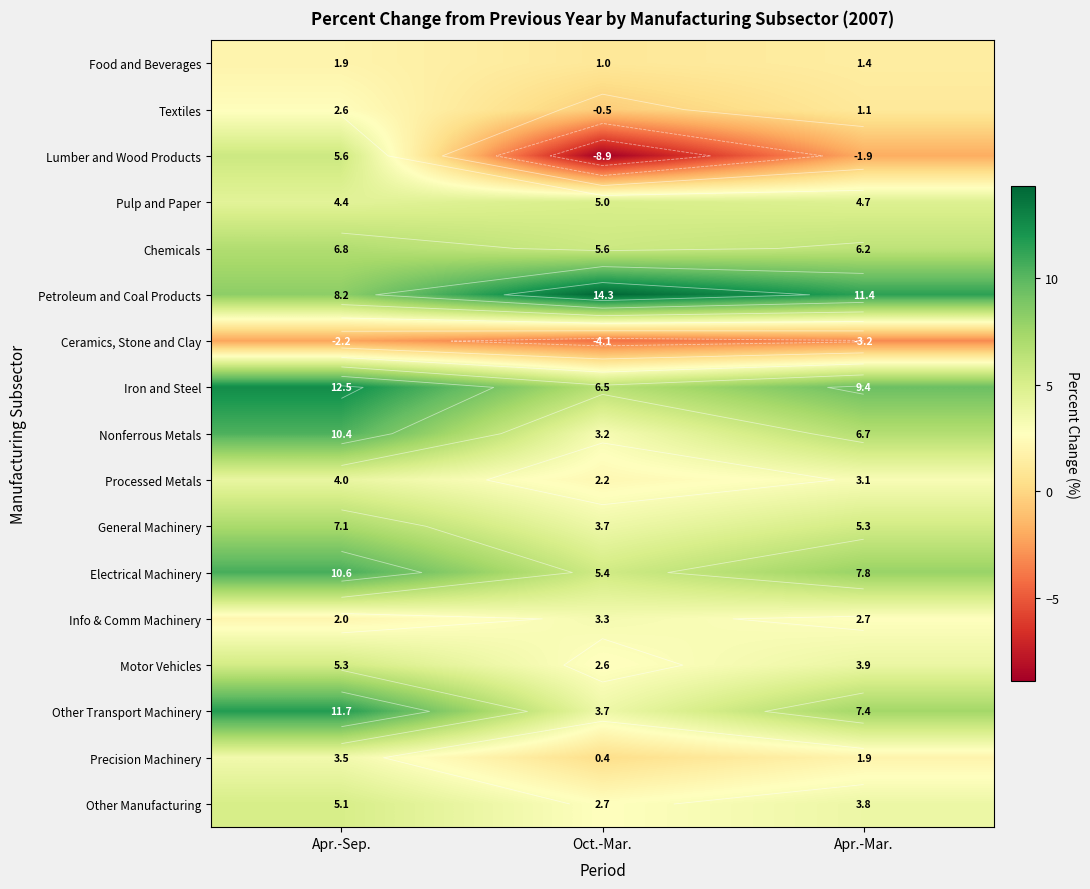

List the series in order of their peak value, highest first.

Petroleum and Coal Products, Iron and Steel, Other Transport Machinery, Electrical Machinery, Nonferrous Metals, General Machinery, Chemicals, Lumber and Wood Products, Motor Vehicles, Other Manufacturing, Pulp and Paper, Processed Metals, Precision Machinery, Info & Comm Machinery, Textiles, Food and Beverages, Ceramics, Stone and Clay